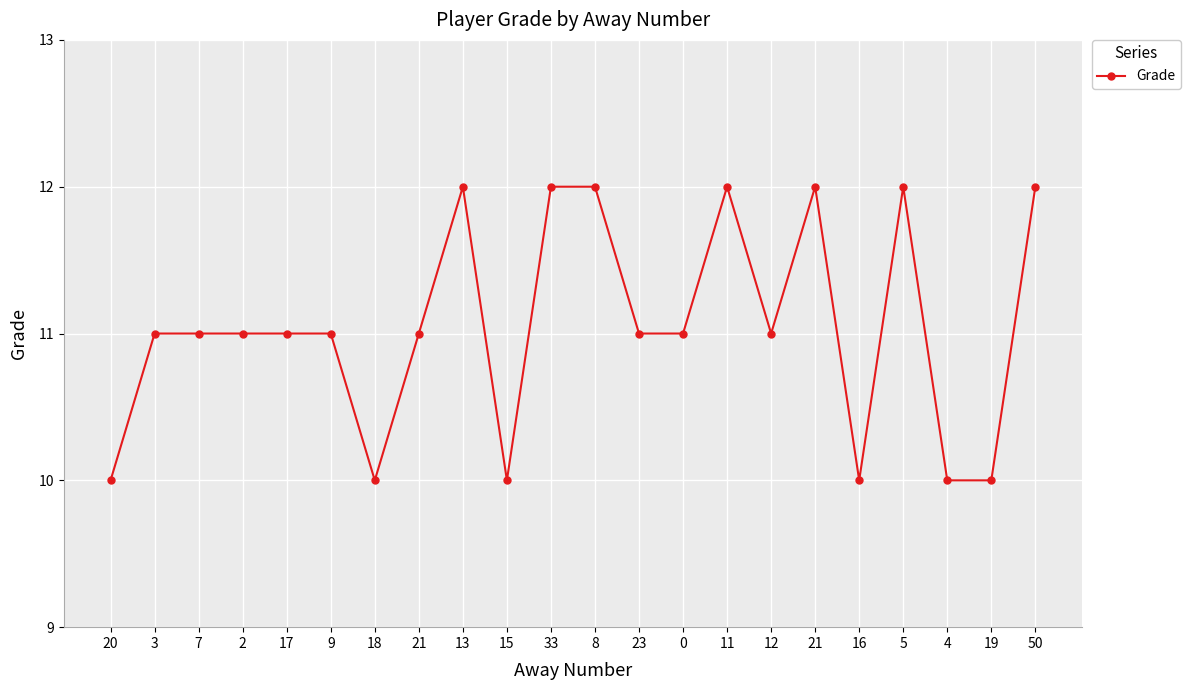

What is the maximum value shown in the chart?

12